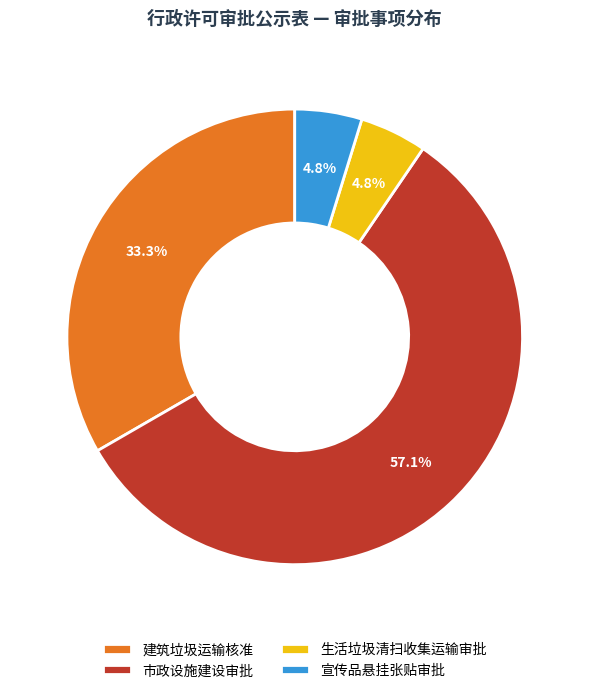

Which category has the biggest portion of the pie?

市政设施建设审批